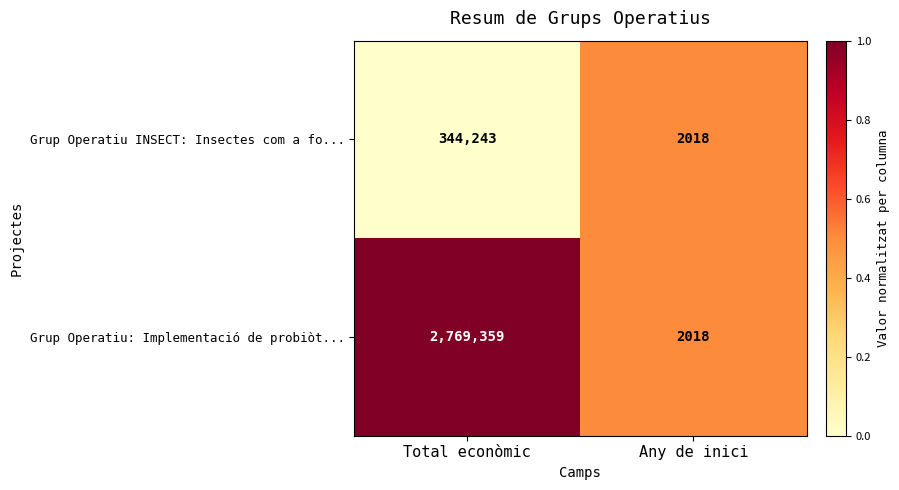

The value of Grup Operatiu: Implementació de probiòt... at Any de inici is 648. True or false?

False